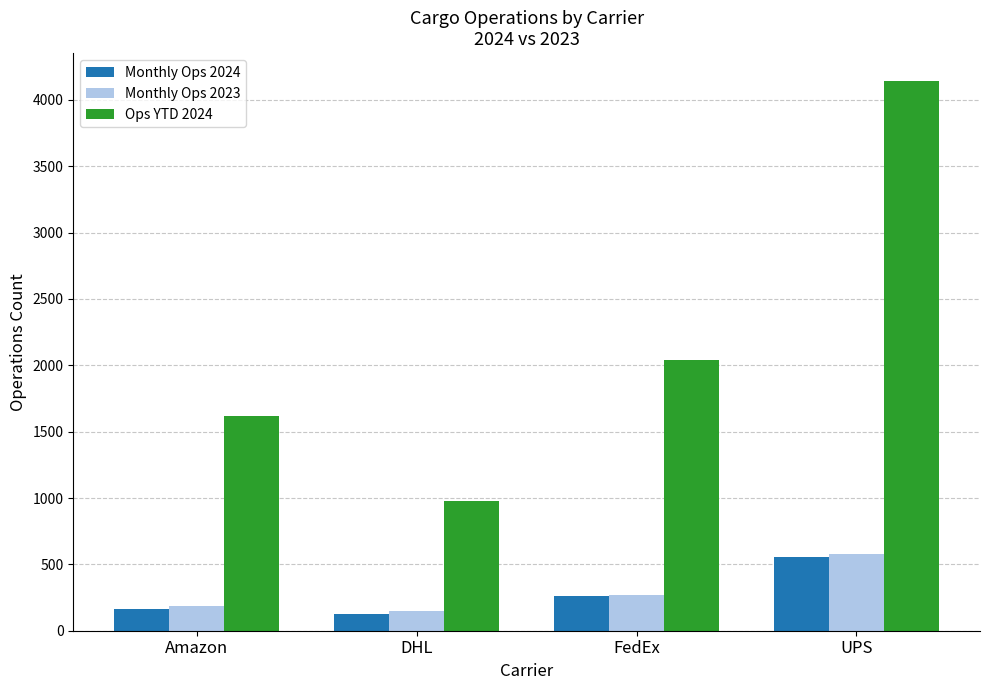

At how many categories does at least one series exceed 2836?

1